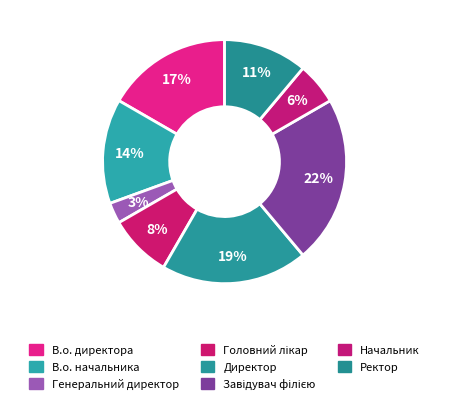

To the nearest percent, what portion does Ректор represent?

11%